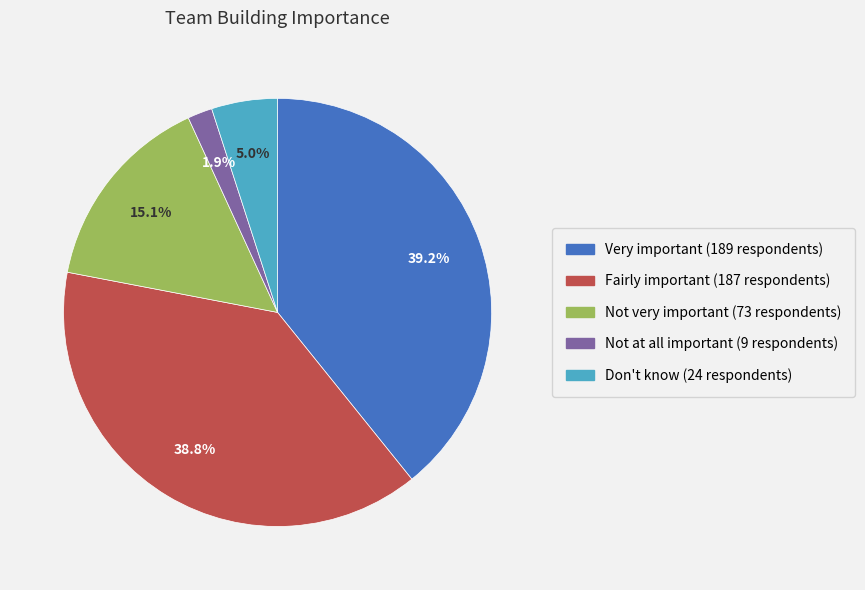

What is the ratio of the value at Fairly important to the value at Very important?

1.0